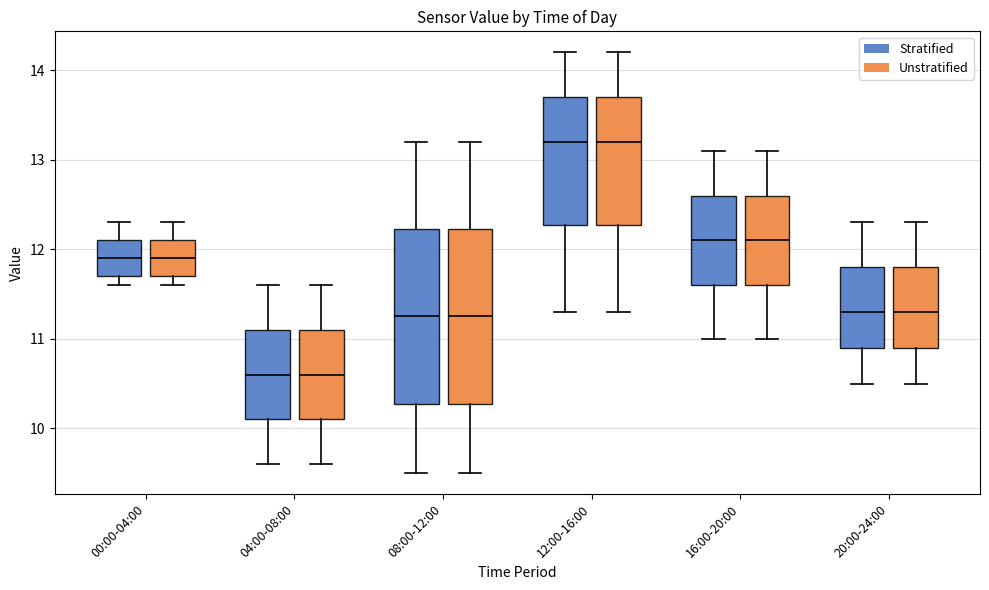

Where does the upper whisker of the box for 12:00-16:00 (Unstratified) end on the y-axis? The values are not printed on the chart, so give them approximately, as read against the axis.

14.2